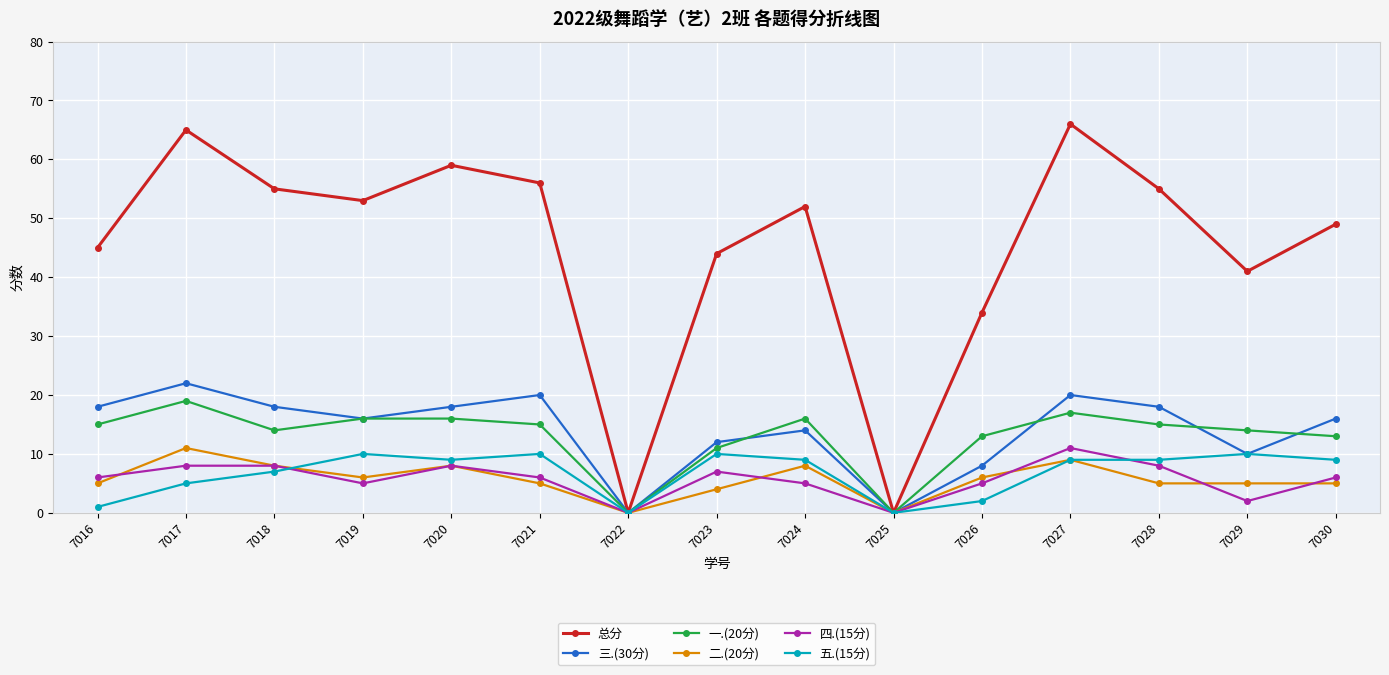

In 二.(20分), how many points are higher than both neighbors (excluding endpoints)?

4